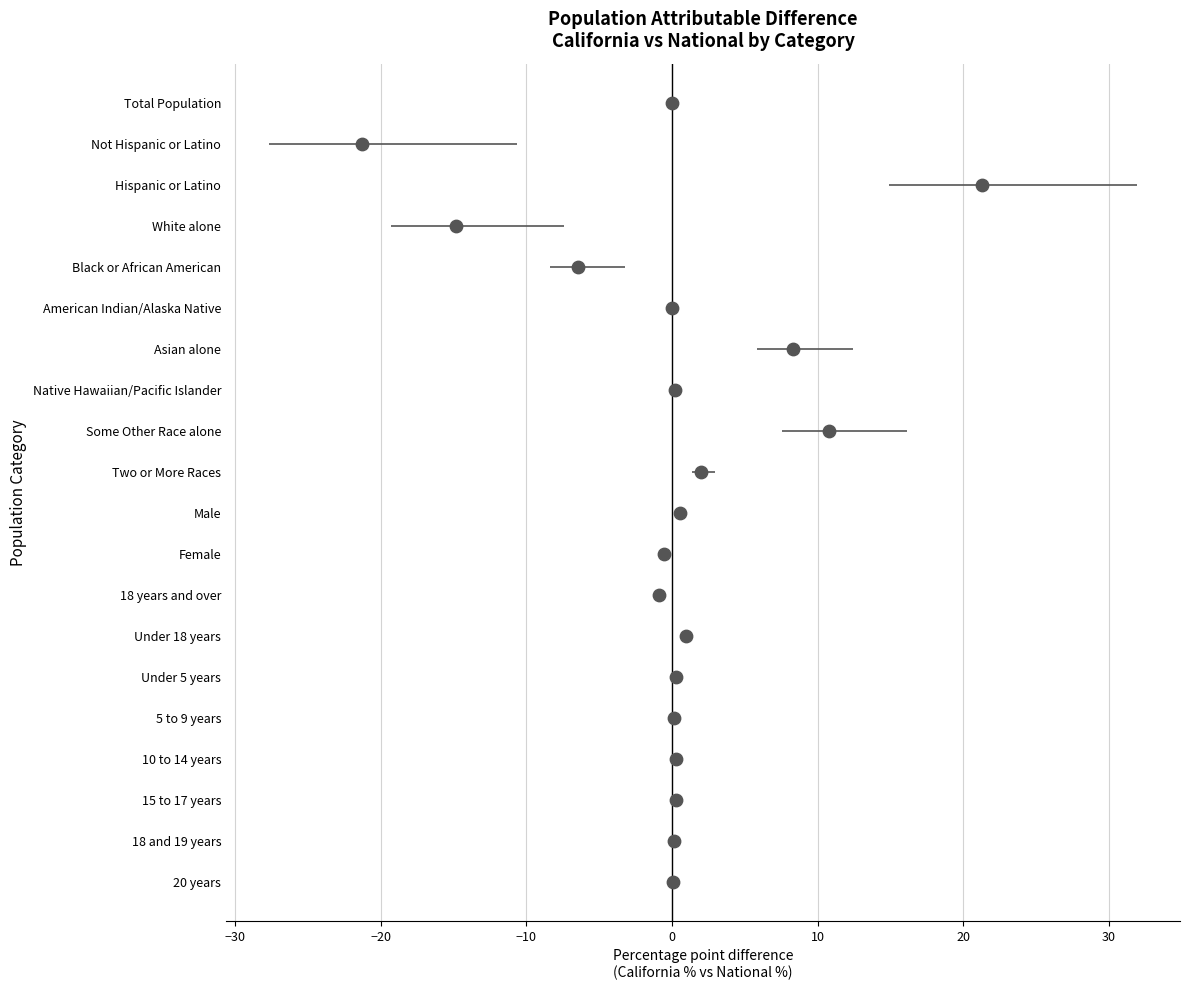

Which has a higher value, −10 or 10?

10